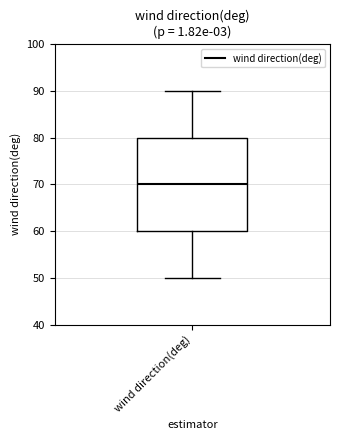

Read this box plot against the y-axis: the position of the median line, the range covered by the box, and the ends of both whiskers. The values are not printed on the chart, so give them approximately, as read against the axis.

median 70, box 60 to 80, whiskers 50 to 90